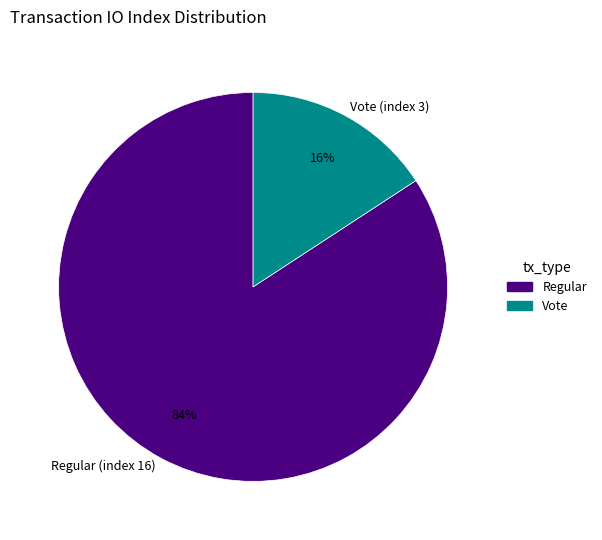

Between Regular (index 16) and Vote (index 3), which is larger?

Regular (index 16)